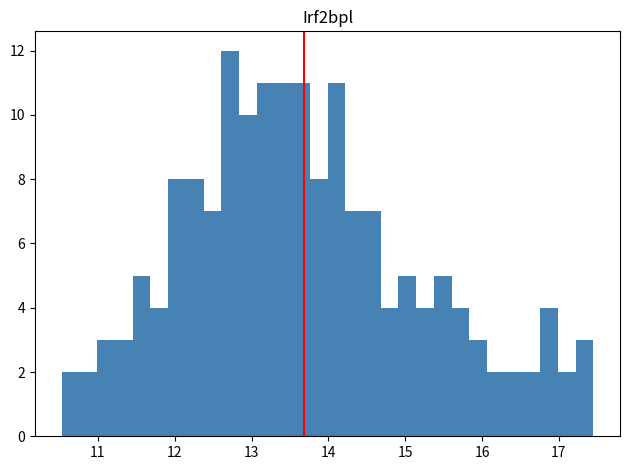

Read against the x-axis, roughly where is the centre of the tallest bar?

12.7